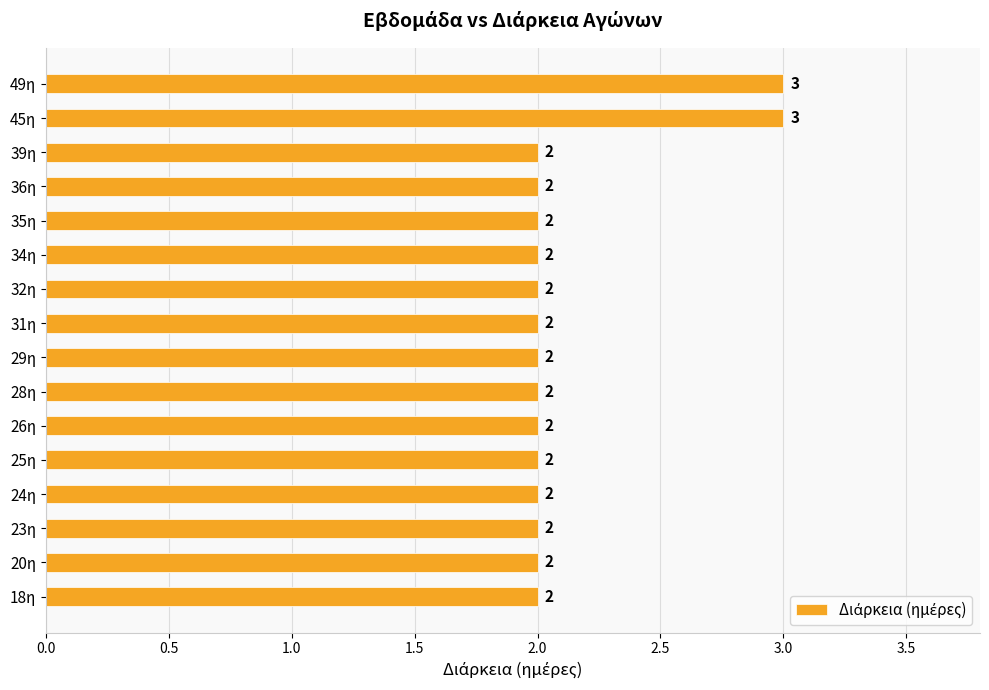

How many data points does each series have?

16